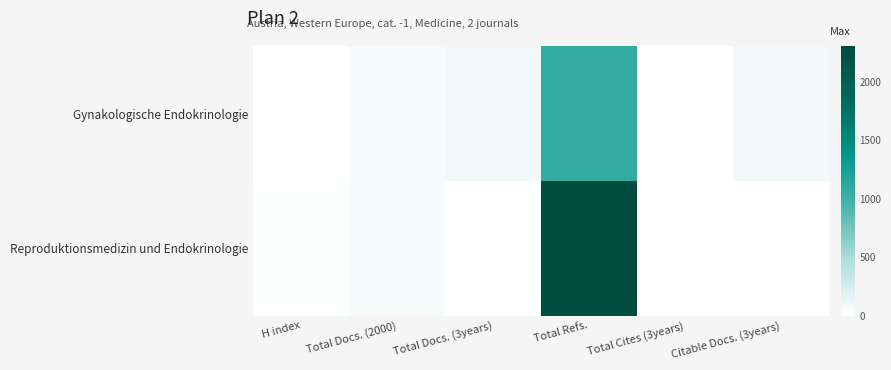

Rank the series by their maximum value, from highest to lowest.

Reproduktionsmedizin und Endokrinologie, Gynakologische Endokrinologie